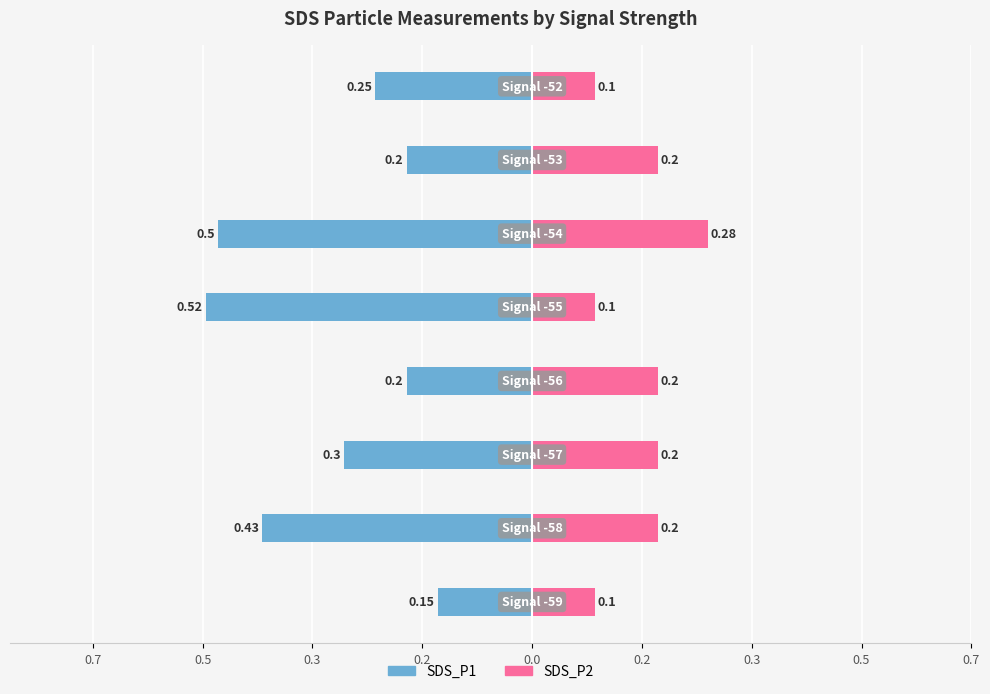

What are all the series names shown in the legend?

SDS_P1, SDS_P2